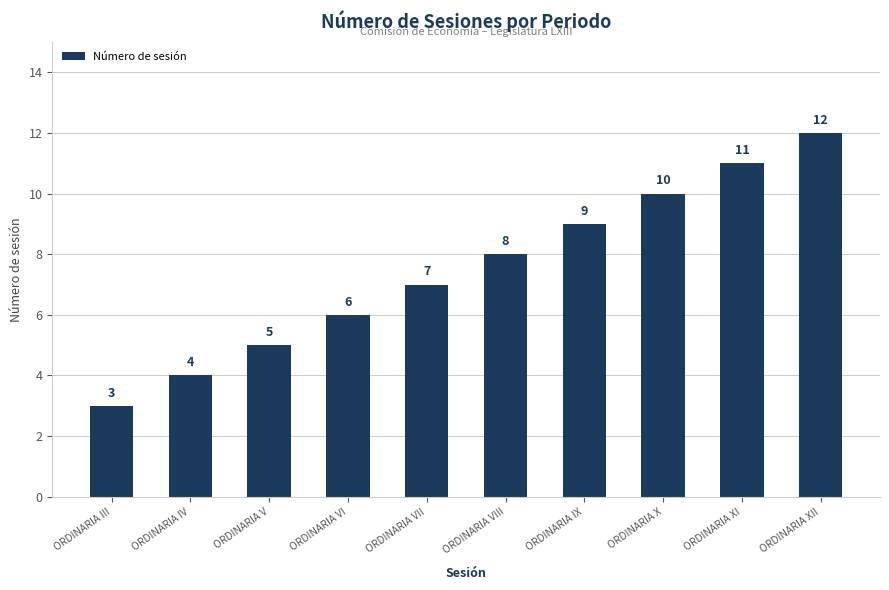

What is the difference between the maximum and minimum values?

9